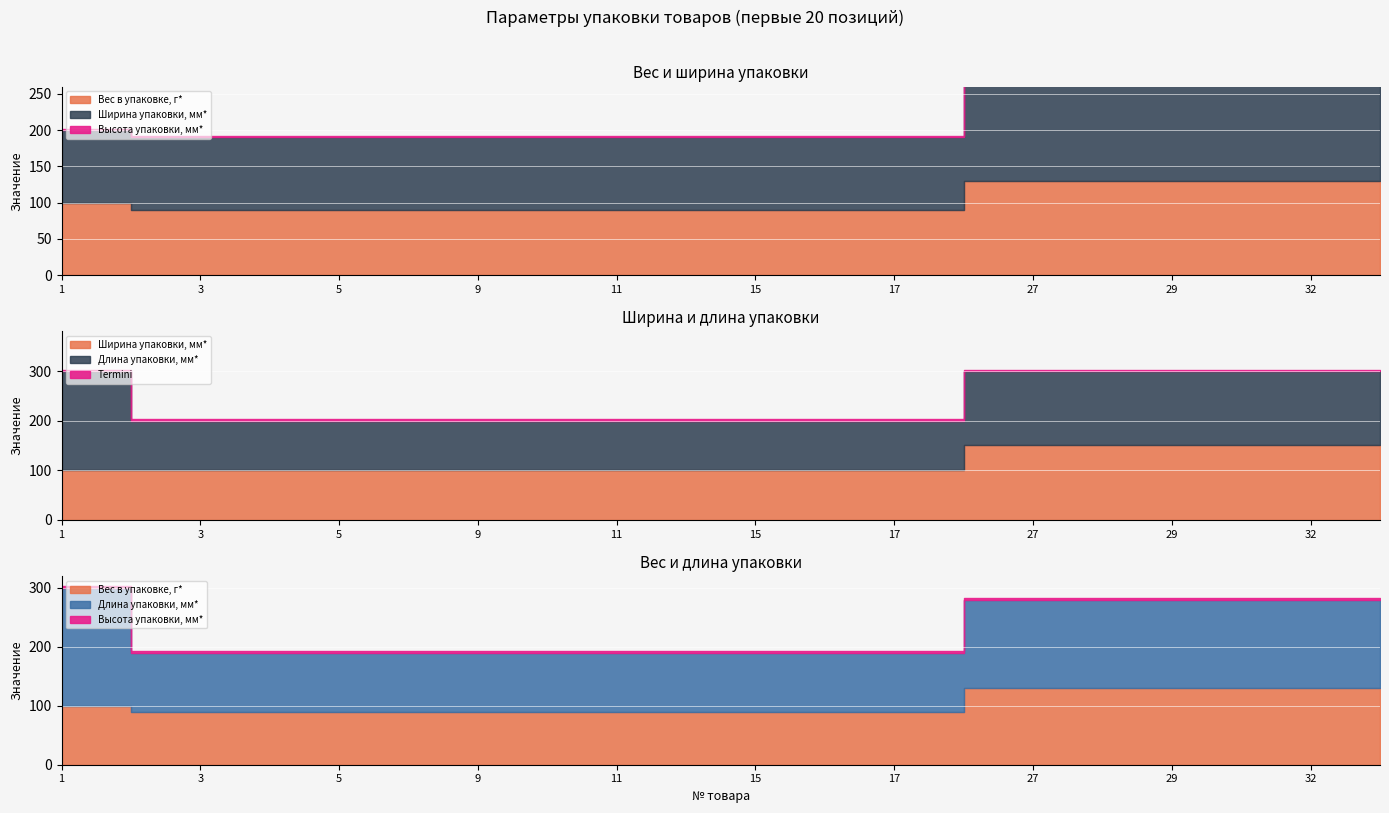

True or false: Ширина упаковки, мм* has a value of 176 at 16.

False